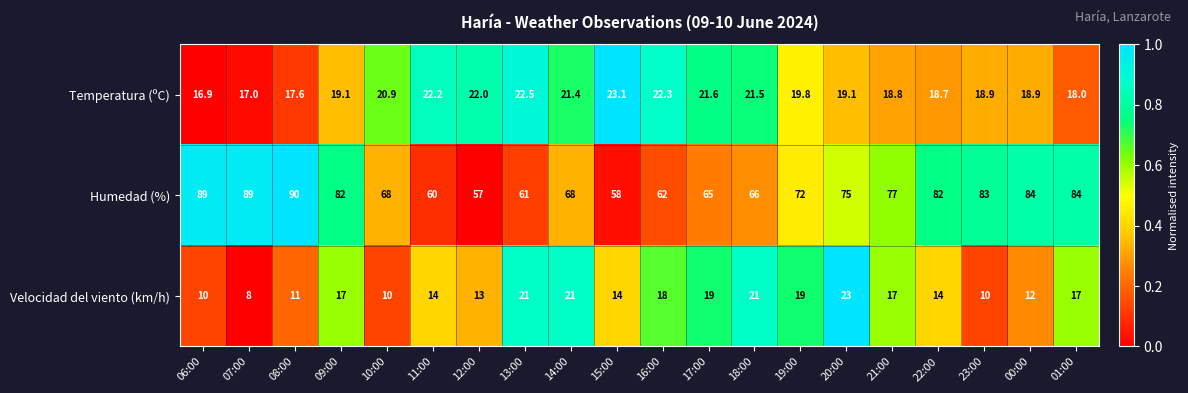

The Velocidad del viento (km/h) series shows 19.8 at 00:00. True or false?

False